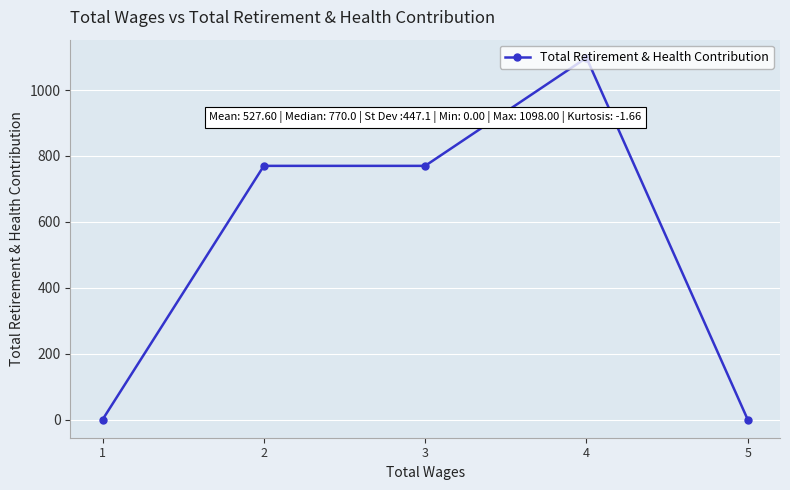

Which label corresponds to the largest value in the chart?

4